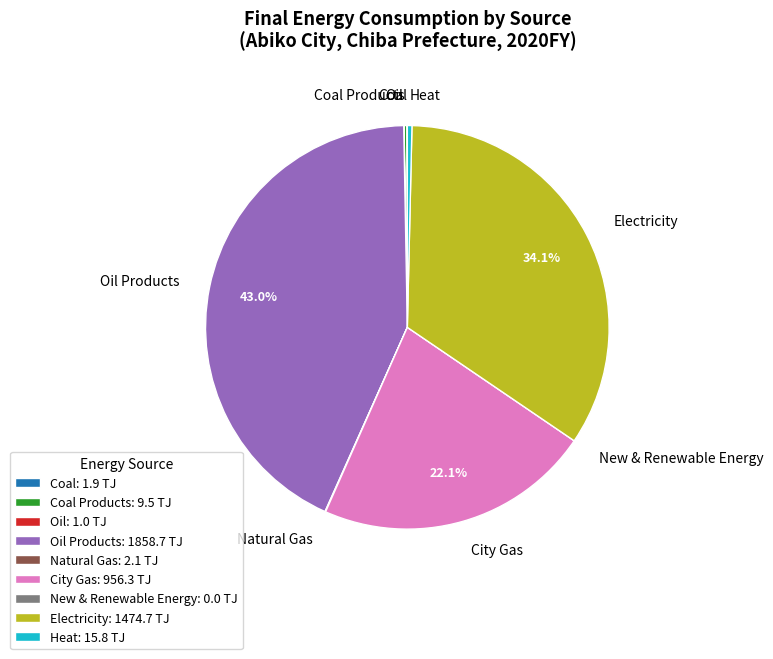

Which has a higher value, Heat or City Gas?

City Gas